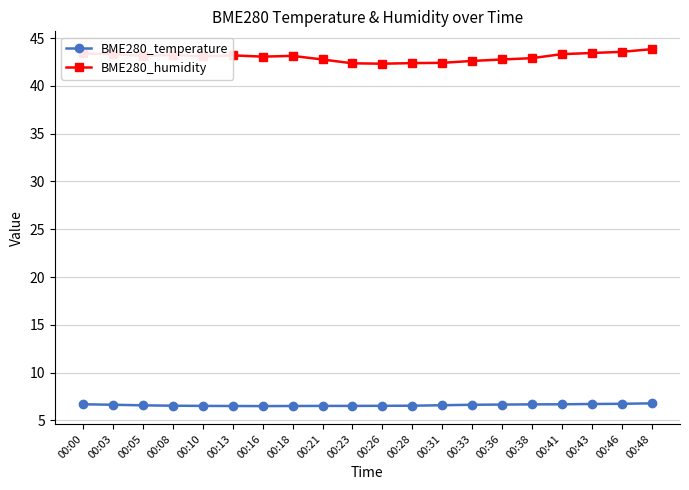

True or false: BME280_humidity and BME280_temperature intersect in this chart.

False